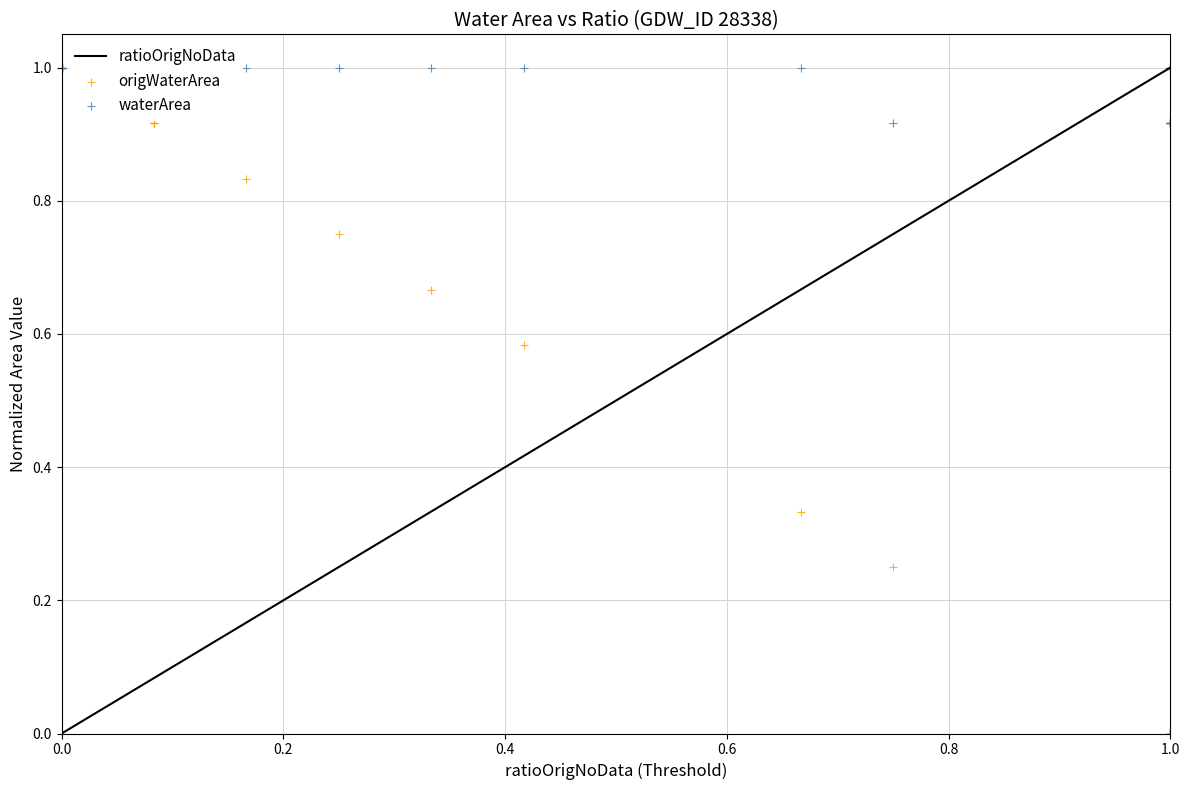

Is the value of ratioOrigNoData at 1.0 greater than the value of origWaterArea at 1.0?

Yes